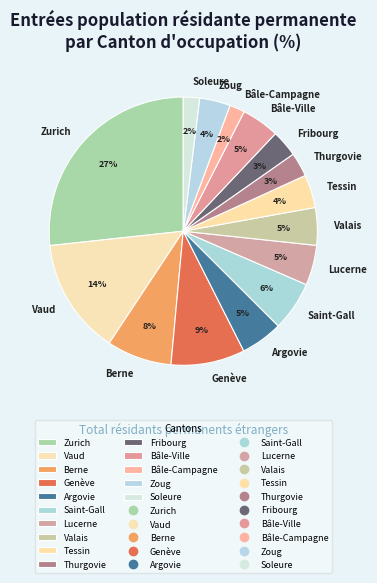

What is the largest slice in the pie chart?

Zurich